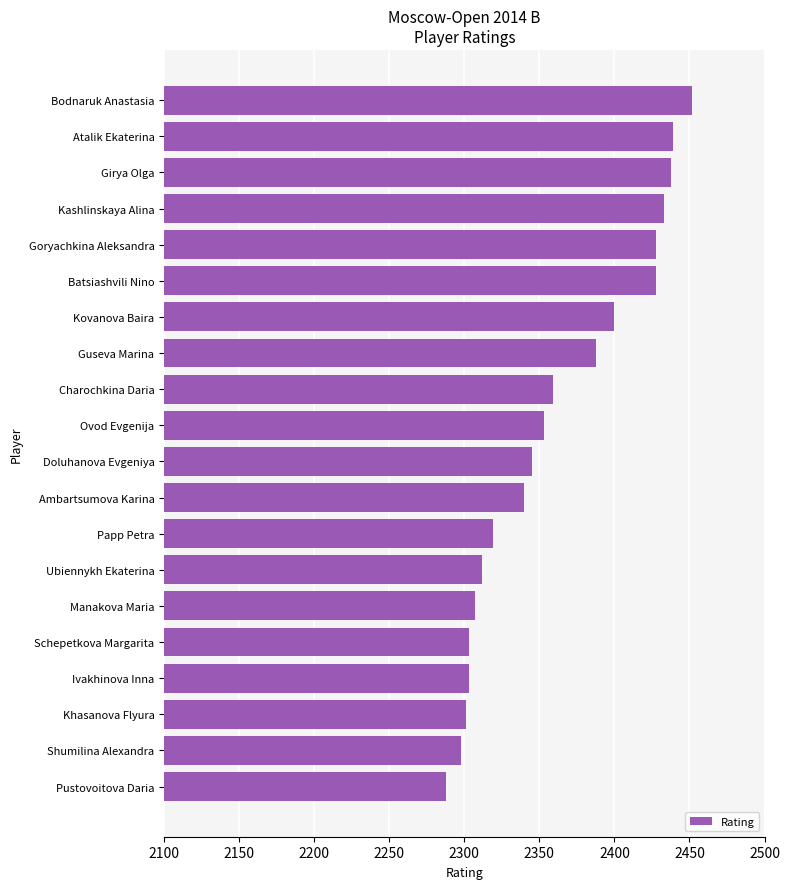

What value does the data have at Ivakhinova Inna, to the nearest 50?

2300